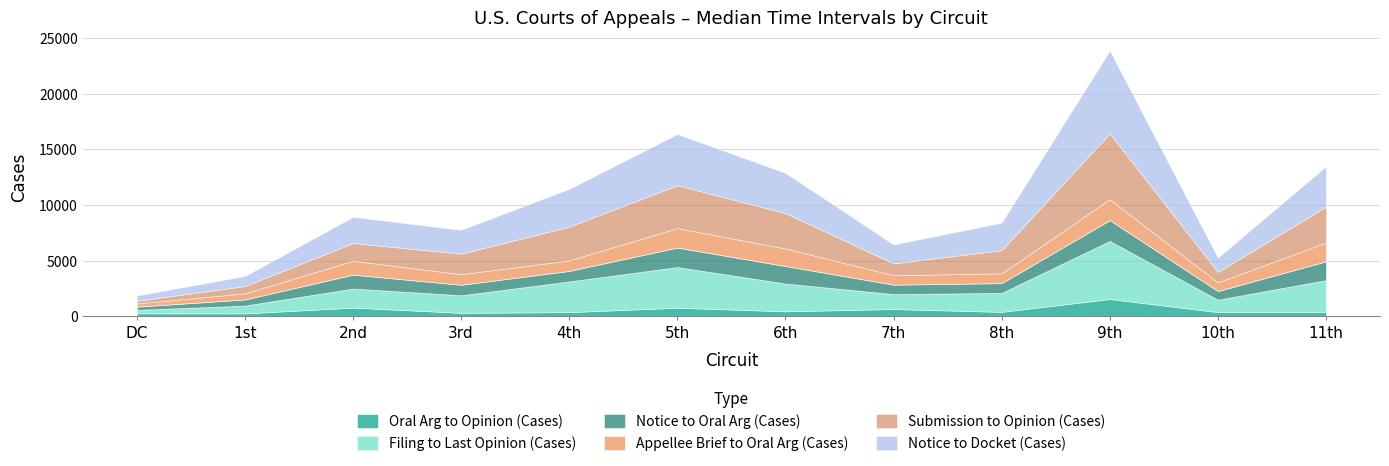

The value of Submission to Opinion (Cases) at 1st is 658. True or false?

True